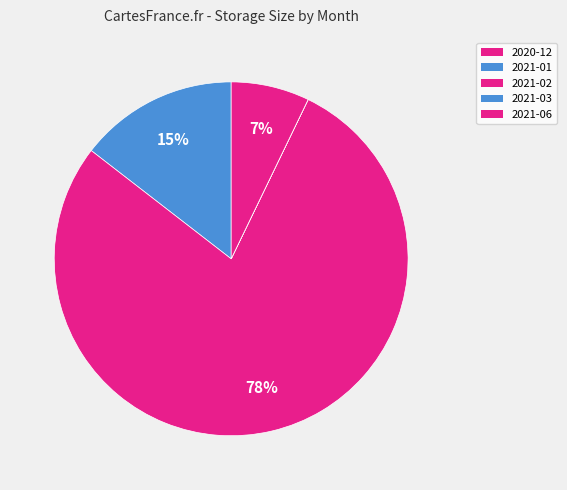

What is the change in value from 2020-12 to 2021-02?

+111198565